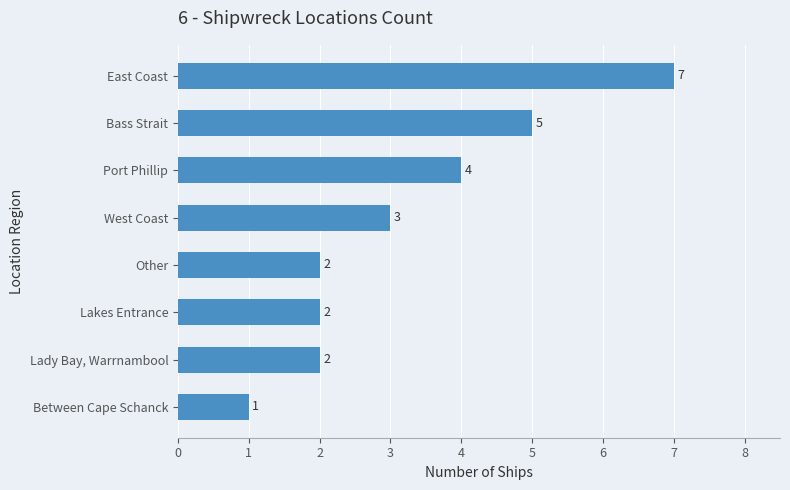

What is the sum of all values?

26